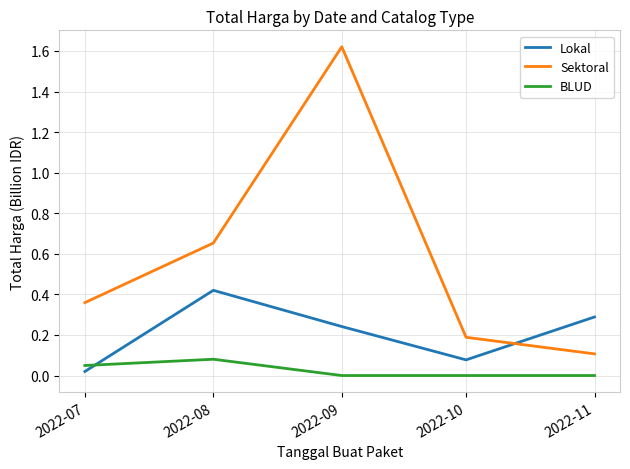

At which category does Sektoral reach its first local peak?

2022-09